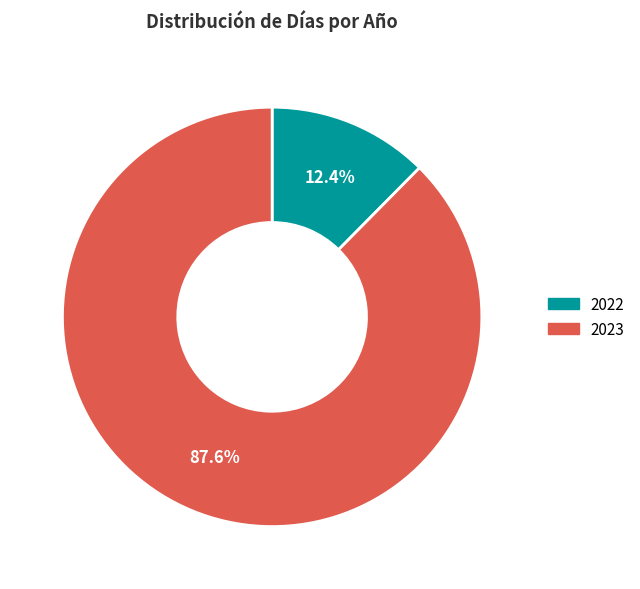

Between 2023 and 2022, which is larger?

2023